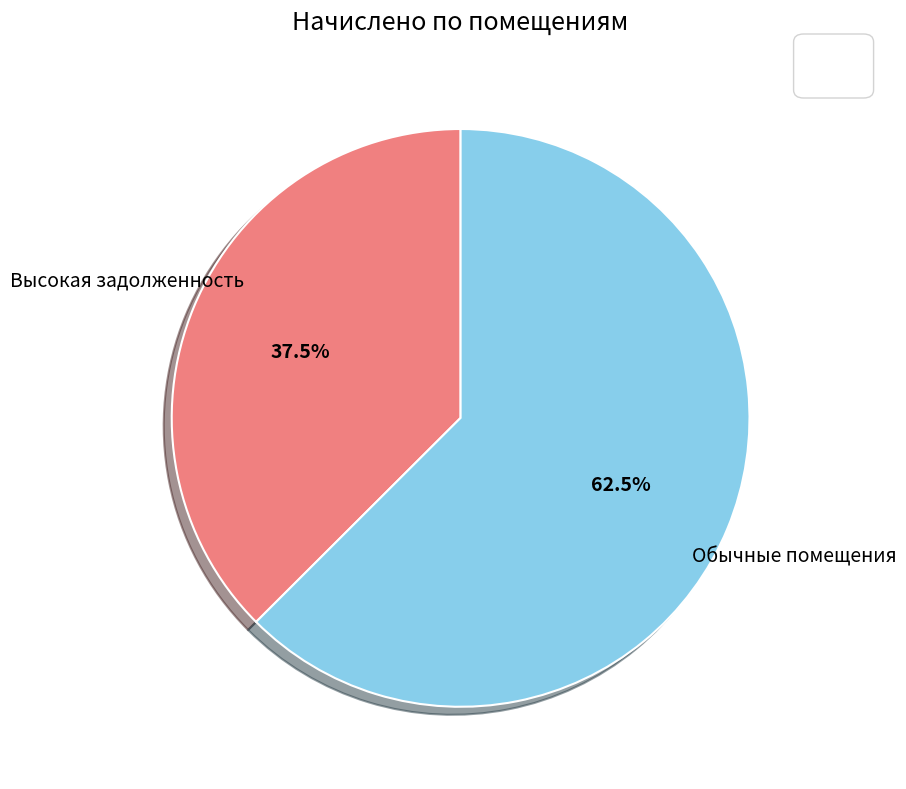

Is there any slice that represents more than half of the pie?

Yes